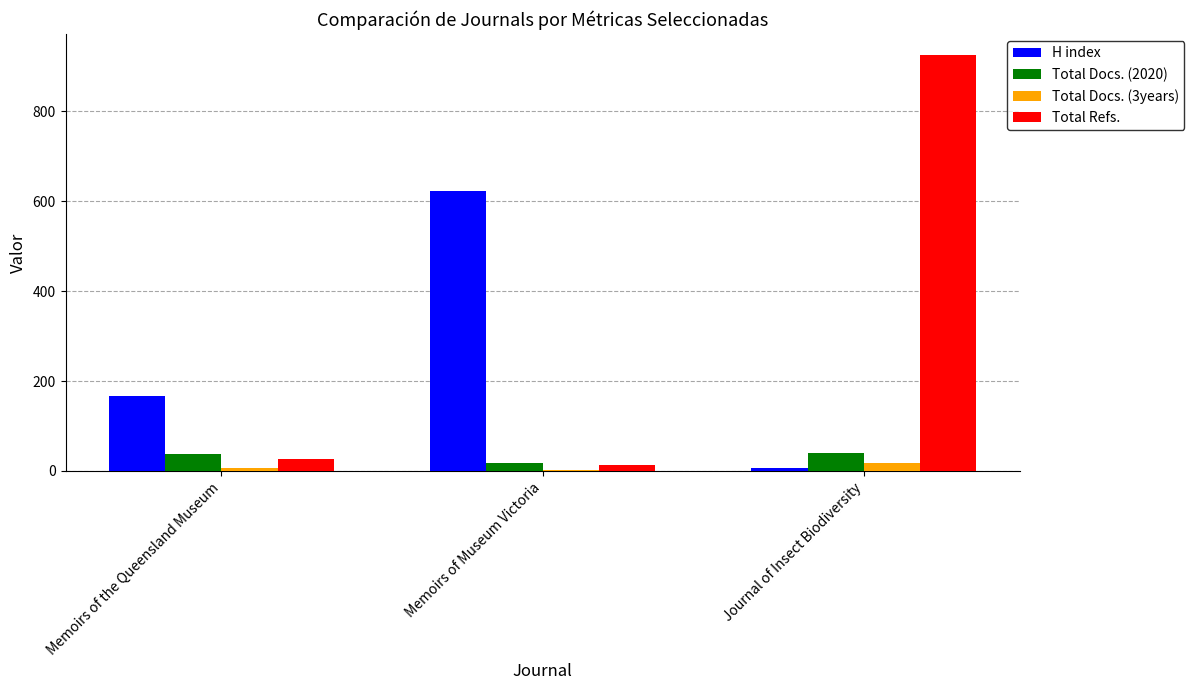

Which series has the largest total across all categories?

Total Refs.